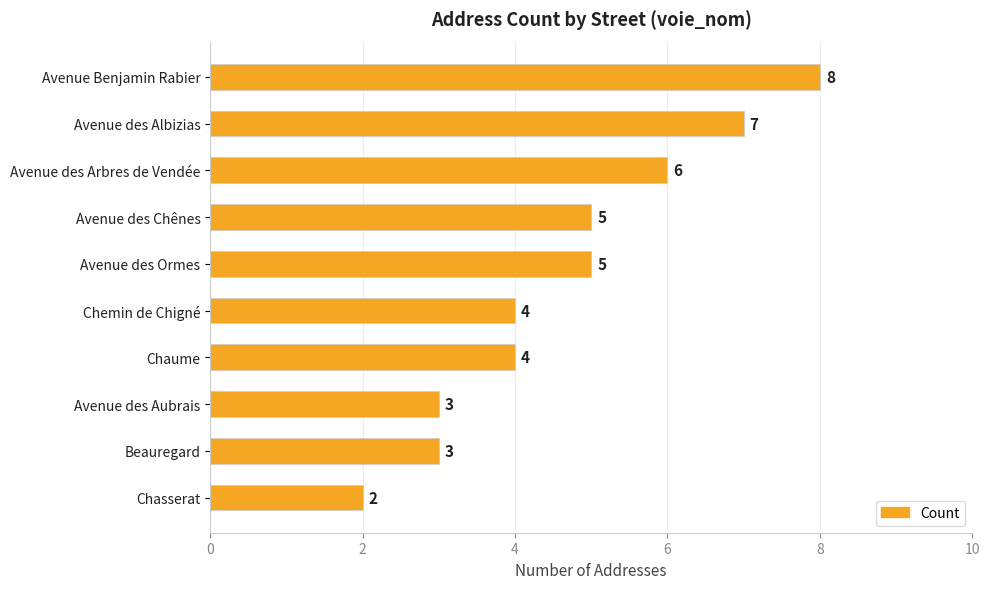

What is the average value?

5